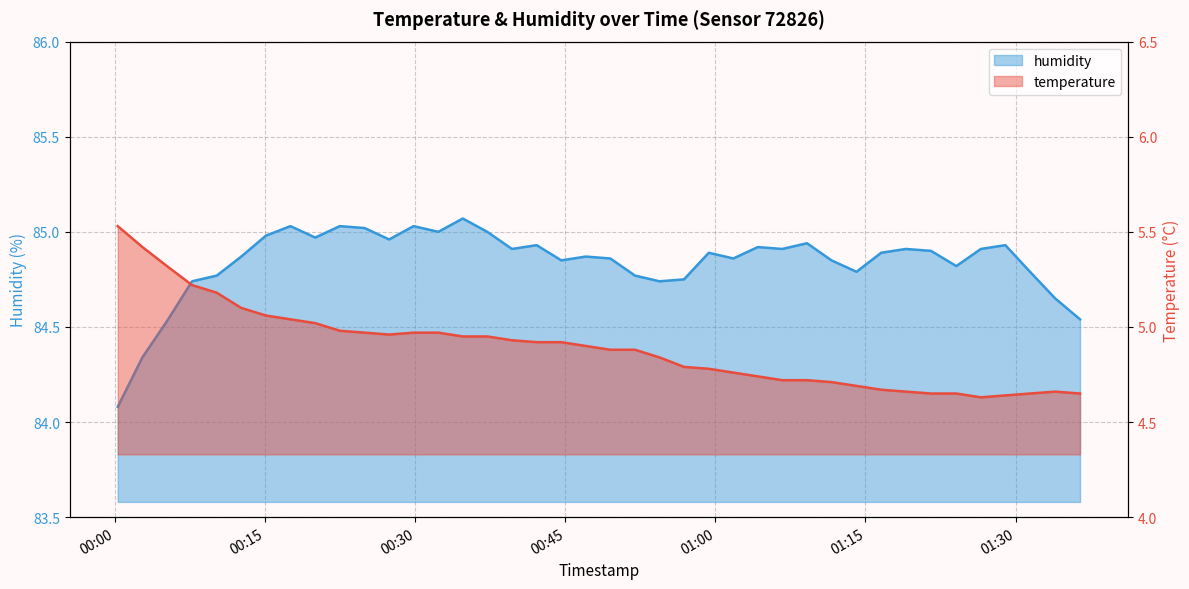

List the series in order of their peak value, highest first.

humidity, temperature